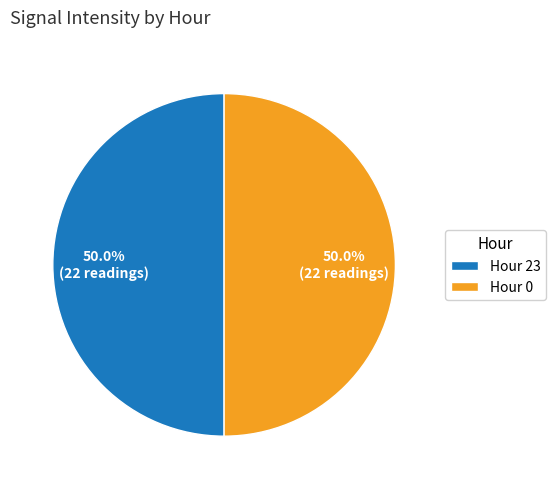

Approximately how many times larger is the value at Hour 0 compared to Hour 23?

1.0